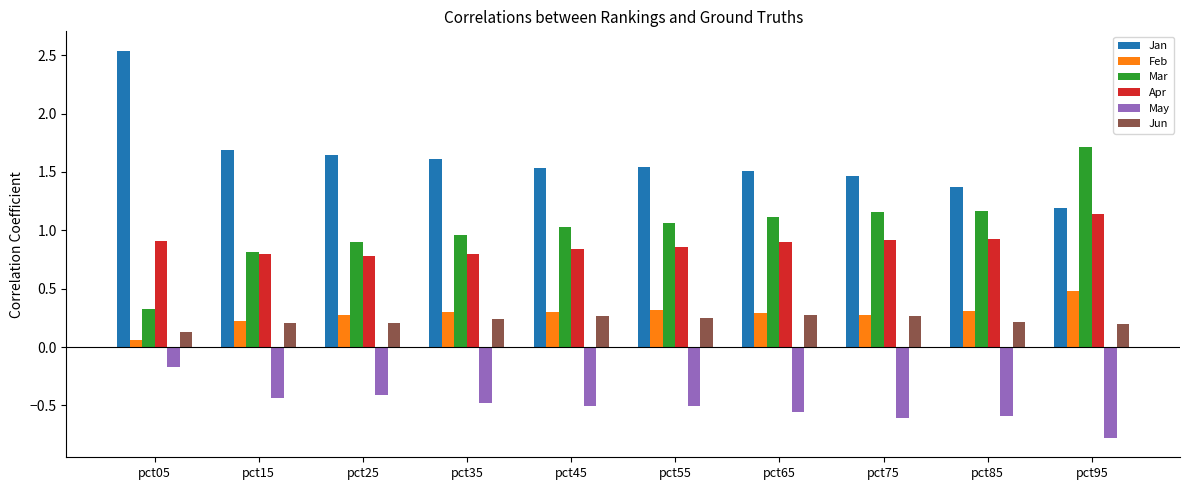

What is the difference between the maximum and minimum values in the May series?

0.6